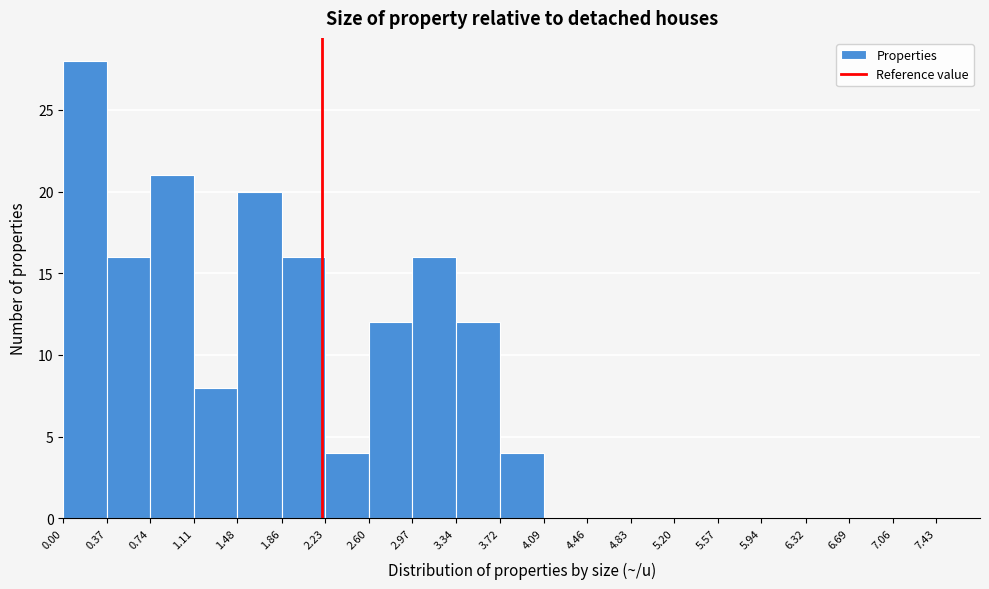

Reading left to right, transcribe this chart: for each bar, give the range it covers on the x-axis and its height. The values are not printed on the chart, so give them approximately, as read against the axis.

0.00 to 0.37: 28
0.37 to 0.74: 16
0.74 to 1.11: 21
1.11 to 1.48: 8
1.48 to 1.86: 20
1.86 to 2.23: 16
2.23 to 2.60: 4
2.60 to 2.97: 12
2.97 to 3.34: 16
3.34 to 3.72: 12
3.72 to 4.09: 4
4.09 to 4.46: 0
4.46 to 4.83: 0
4.83 to 5.20: 0
5.20 to 5.57: 0
5.57 to 5.94: 0
5.94 to 6.32: 0
6.32 to 6.69: 0
6.69 to 7.06: 0
7.06 to 7.43: 0